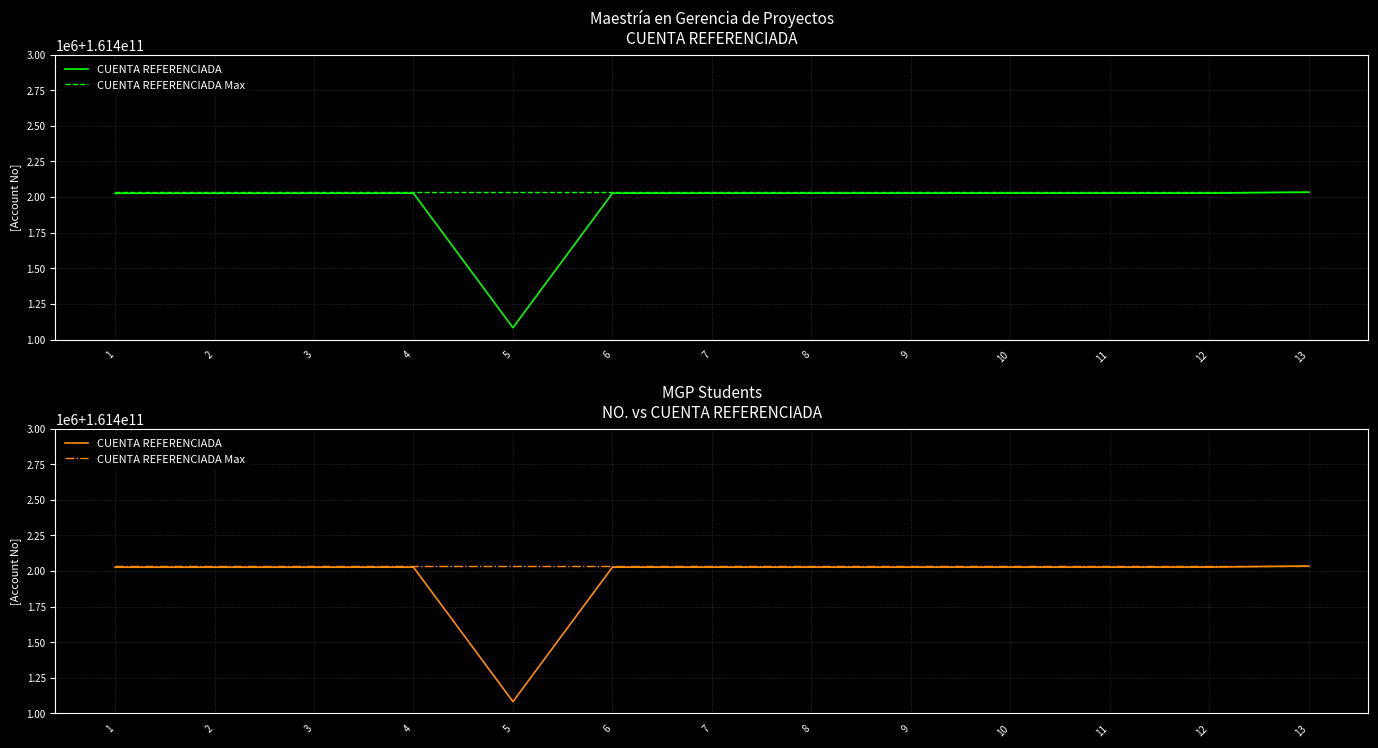

True or false: CUENTA REFERENCIADA and CUENTA REFERENCIADA Max intersect in this chart.

False